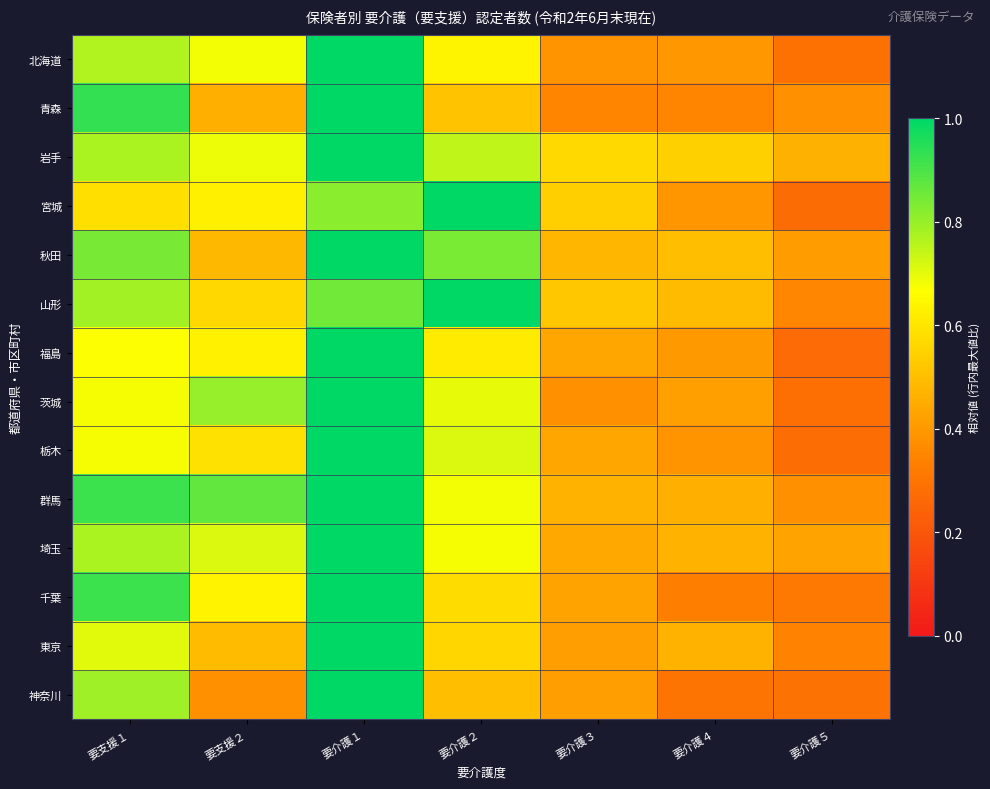

Reading left to right, extract all data points from this chart.

北海道: 要支援１=0.8	要支援２=0.7	要介護１=1.0	要介護２=0.6	要介護３=0.4	要介護４=0.4	要介護５=0.3
青森: 要支援１=0.9	要支援２=0.5	要介護１=1.0	要介護２=0.5	要介護３=0.3	要介護４=0.3	要介護５=0.4
岩手: 要支援１=0.8	要支援２=0.7	要介護１=1.0	要介護２=0.7	要介護３=0.6	要介護４=0.5	要介護５=0.5
宮城: 要支援１=0.6	要支援２=0.6	要介護１=0.8	要介護２=1.0	要介護３=0.5	要介護４=0.4	要介護５=0.3
秋田: 要支援１=0.8	要支援２=0.5	要介護１=1.0	要介護２=0.8	要介護３=0.5	要介護４=0.5	要介護５=0.4
山形: 要支援１=0.8	要支援２=0.6	要介護１=0.9	要介護２=1.0	要介護３=0.5	要介護４=0.5	要介護５=0.4
福島: 要支援１=0.7	要支援２=0.6	要介護１=1.0	要介護２=0.6	要介護３=0.4	要介護４=0.4	要介護５=0.3
茨城: 要支援１=0.7	要支援２=0.8	要介護１=1.0	要介護２=0.7	要介護３=0.4	要介護４=0.4	要介護５=0.3
栃木: 要支援１=0.7	要支援２=0.6	要介護１=1.0	要介護２=0.7	要介護３=0.4	要介護４=0.4	要介護５=0.3
群馬: 要支援１=0.9	要支援２=0.9	要介護１=1.0	要介護２=0.7	要介護３=0.5	要介護４=0.5	要介護５=0.4
埼玉: 要支援１=0.8	要支援２=0.7	要介護１=1.0	要介護２=0.7	要介護３=0.4	要介護４=0.5	要介護５=0.4
千葉: 要支援１=0.9	要支援２=0.6	要介護１=1.0	要介護２=0.6	要介護３=0.4	要介護４=0.3	要介護５=0.3
東京: 要支援１=0.7	要支援２=0.5	要介護１=1.0	要介護２=0.6	要介護３=0.4	要介護４=0.5	要介護５=0.3
神奈川: 要支援１=0.8	要支援２=0.4	要介護１=1.0	要介護２=0.5	要介護３=0.4	要介護４=0.3	要介護５=0.3